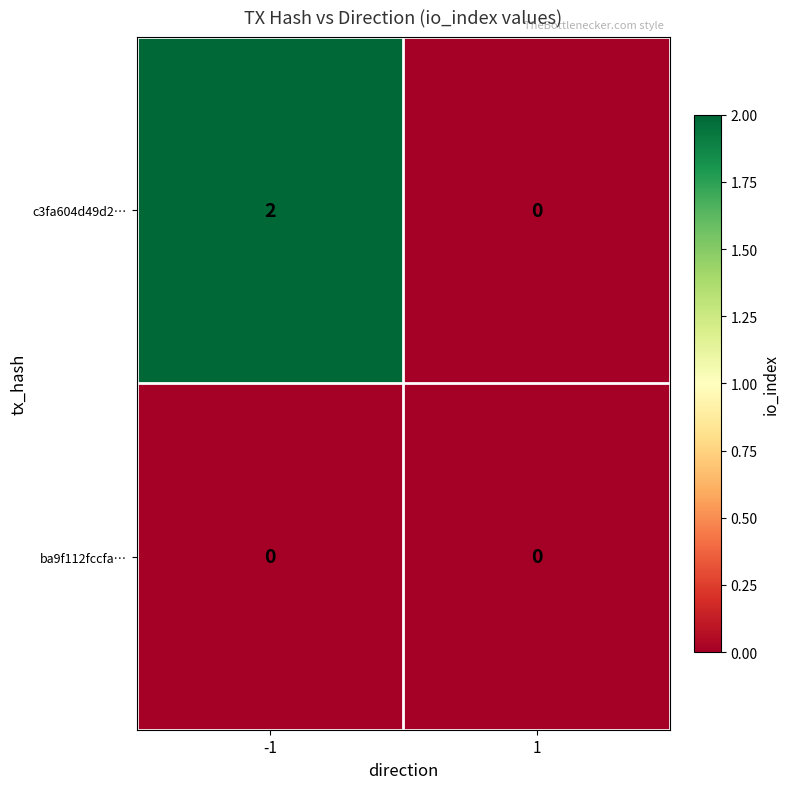

Is it true that ba9f112fccfa… equals 0 at 1?

True